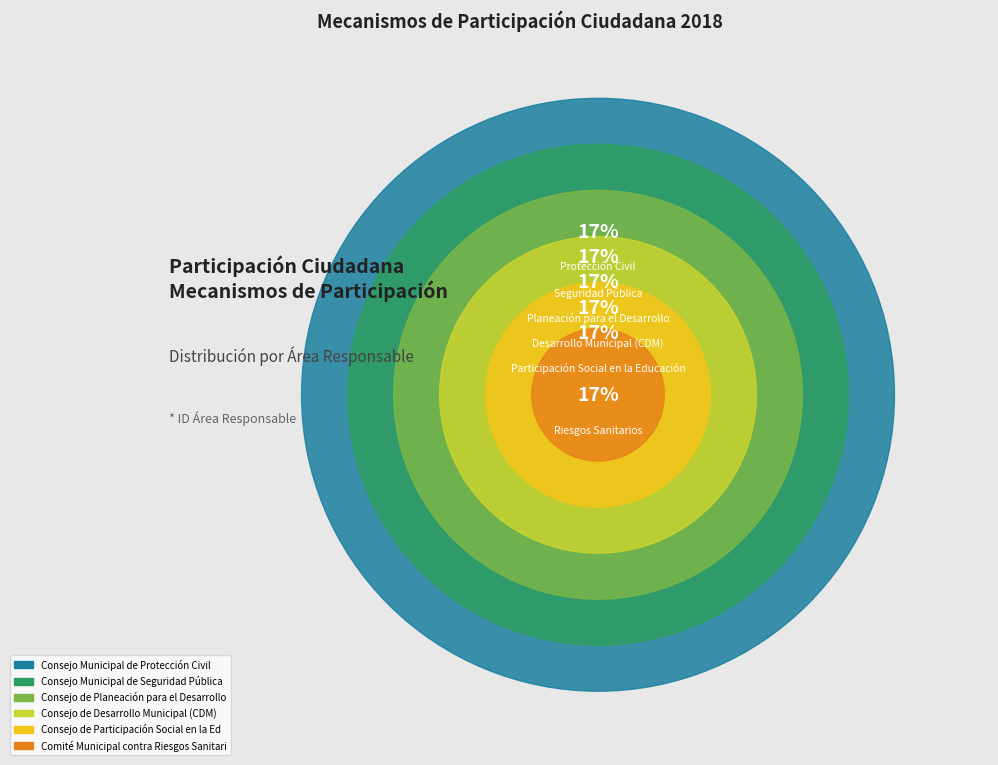

Between Consejo de Desarrollo Municipal (CDM) and Consejo de Participación Social en la Educación, which is larger?

Consejo de Desarrollo Municipal (CDM)